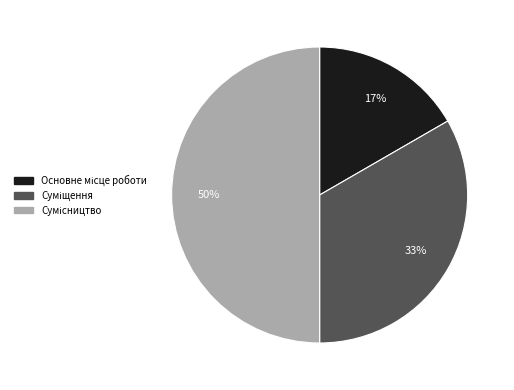

Is the sum of Сумісництво and Суміщення greater than half?

Yes